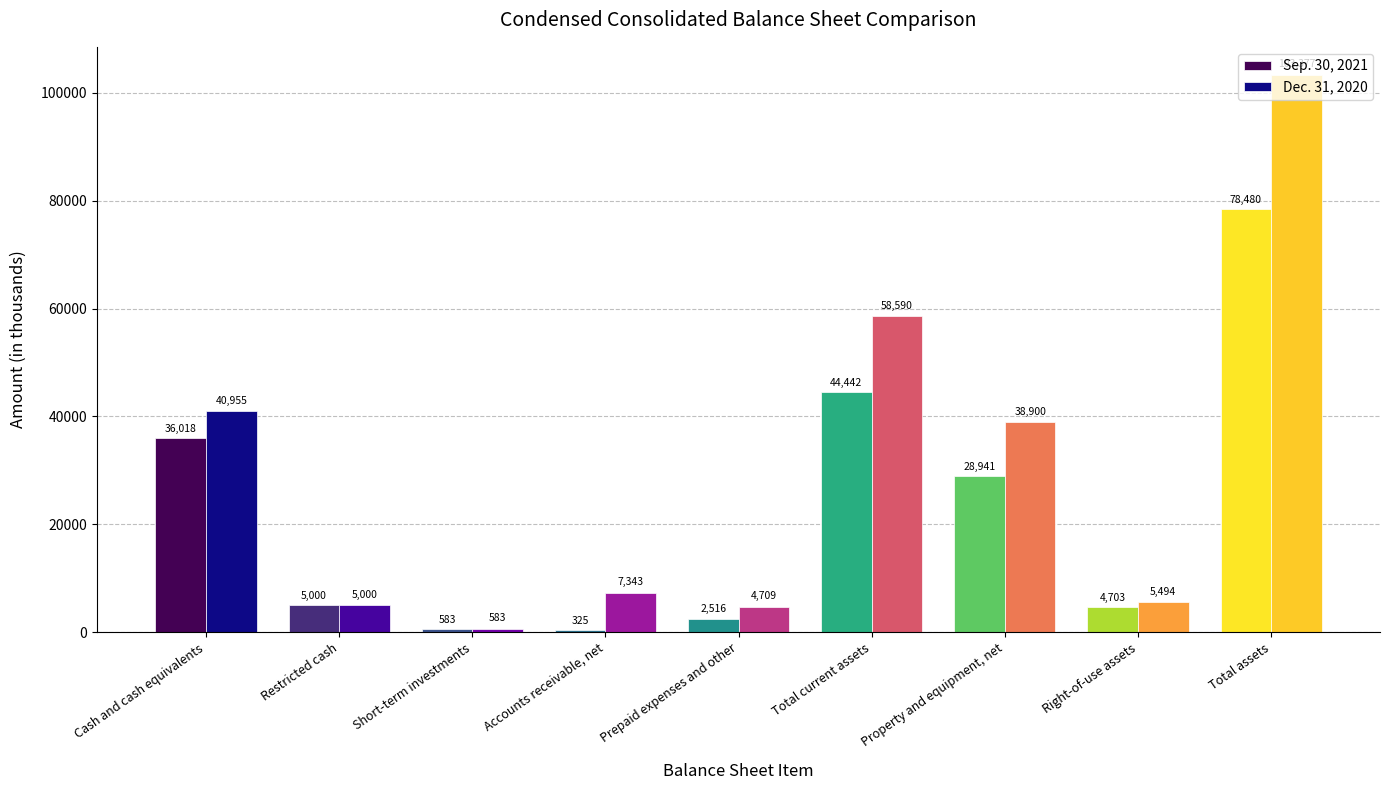

How many groups of bars are there?

9